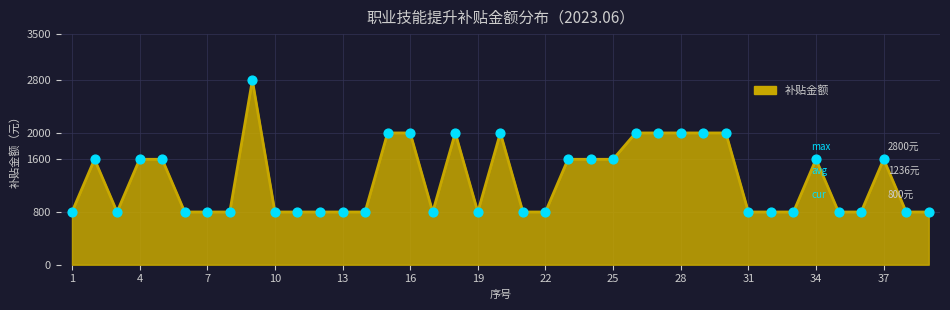

What is the difference between the maximum and minimum values?

2000